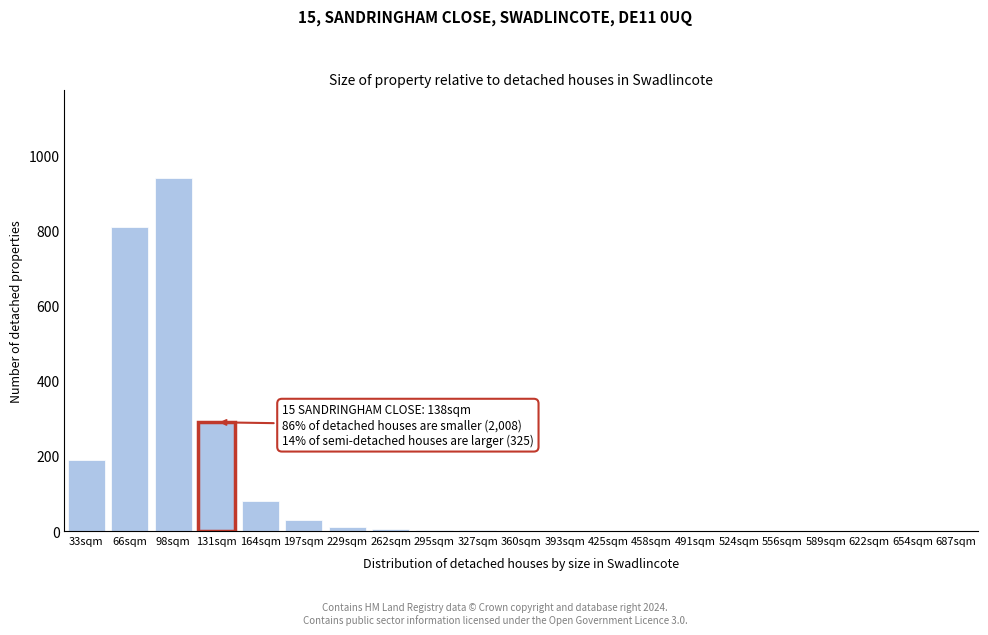

What is the greatest value displayed?

940